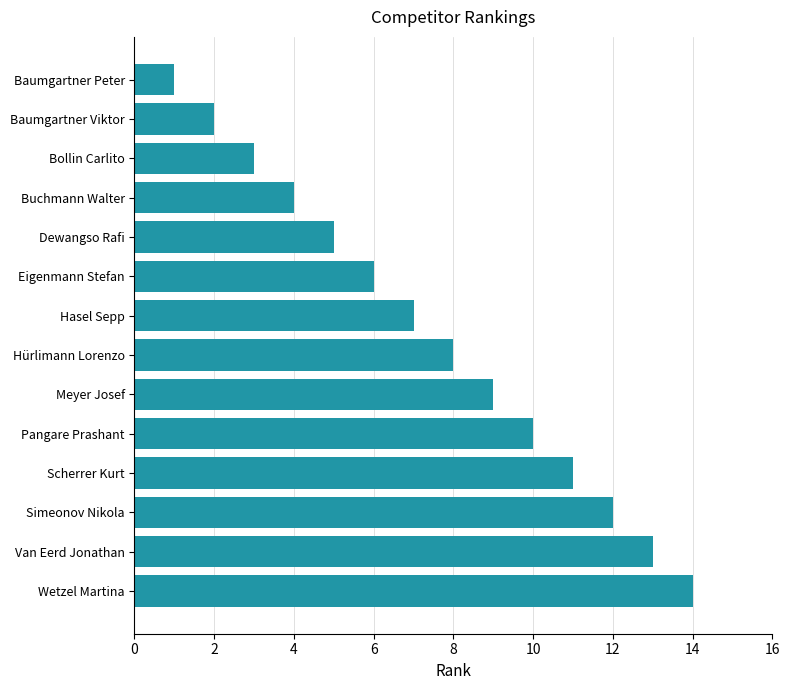

True or false: the data shows 12 at Simeonov Nikola.

True